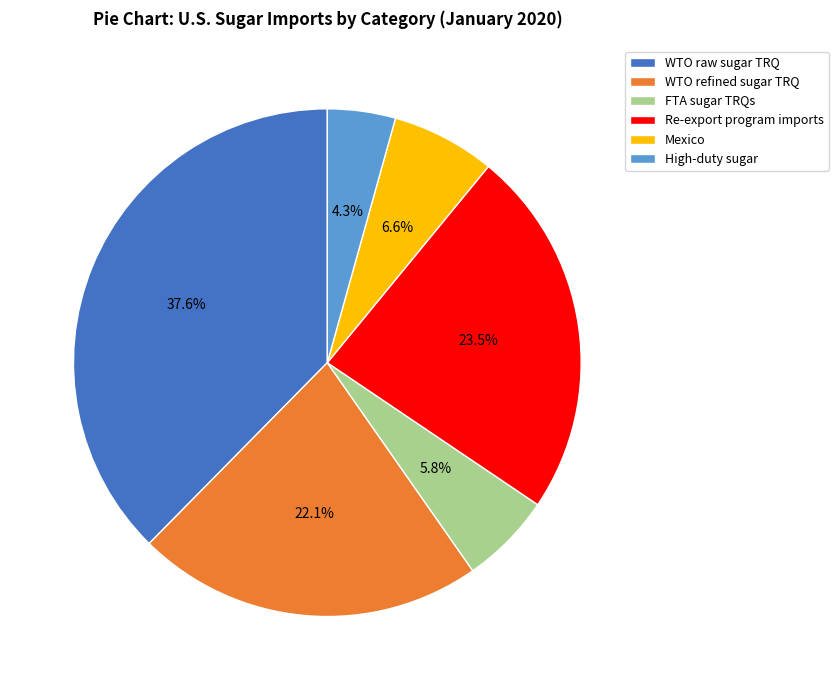

To the nearest percent, what percentage of the pie is WTO raw sugar TRQ?

38%